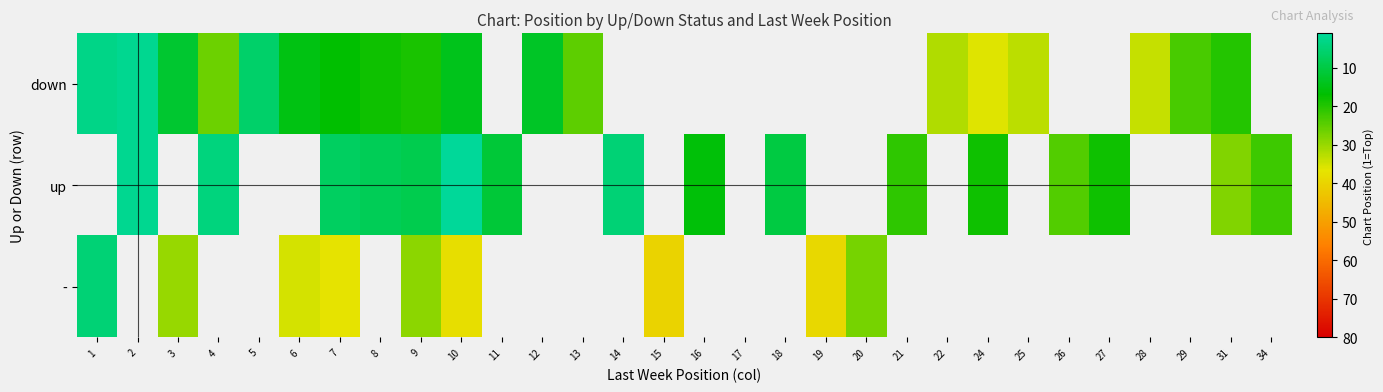

Between 19 and 15, which is larger?

15